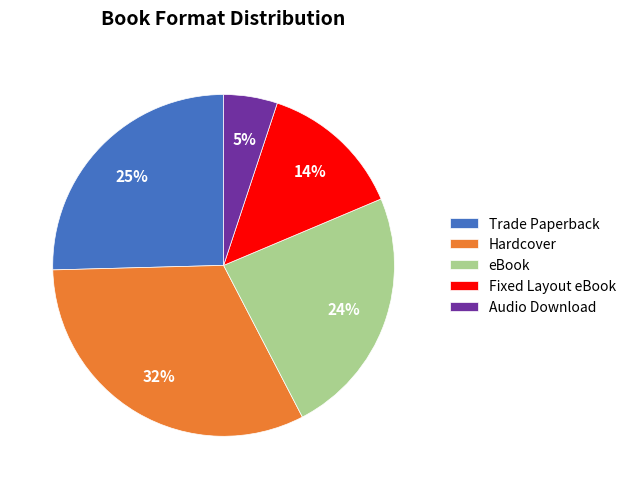

How many segments does this pie chart have?

5